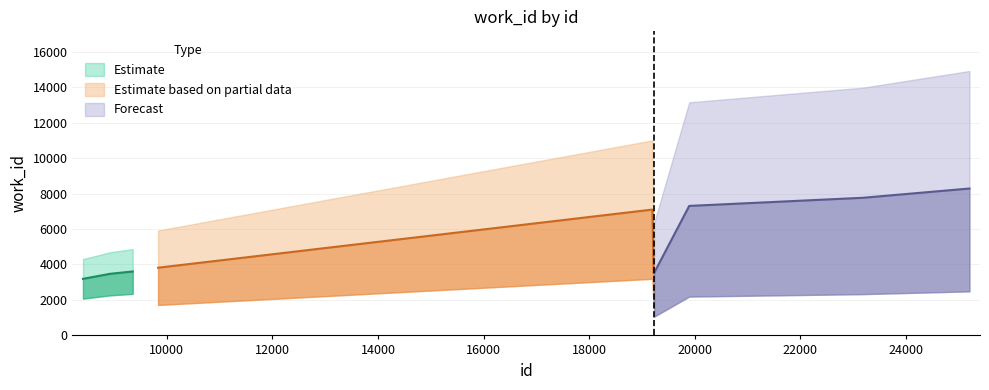

What is the value of the 1st point from the left?

3191